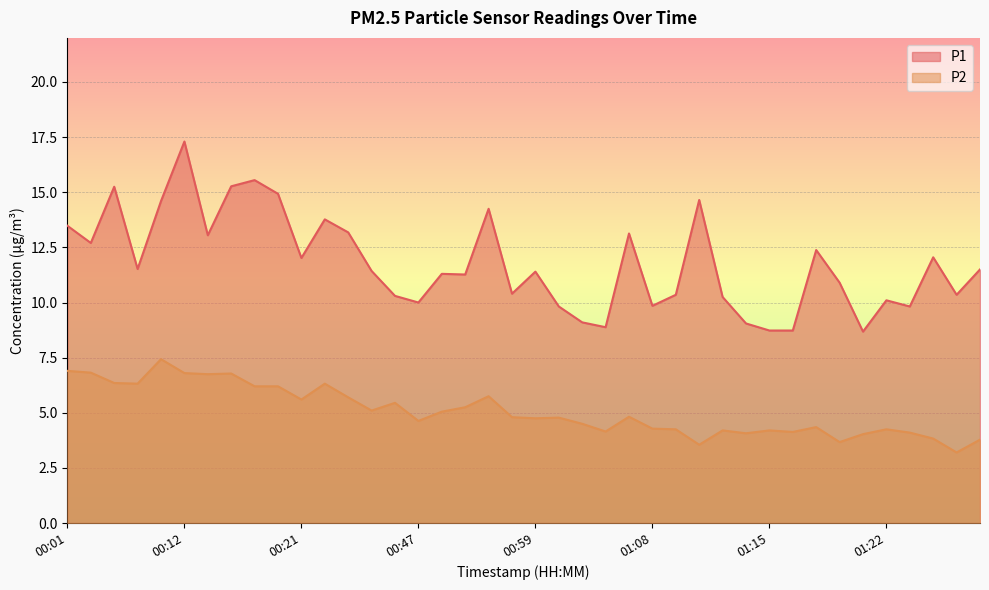

Rank the series at 00:05 from lowest to highest value.

P2, P1